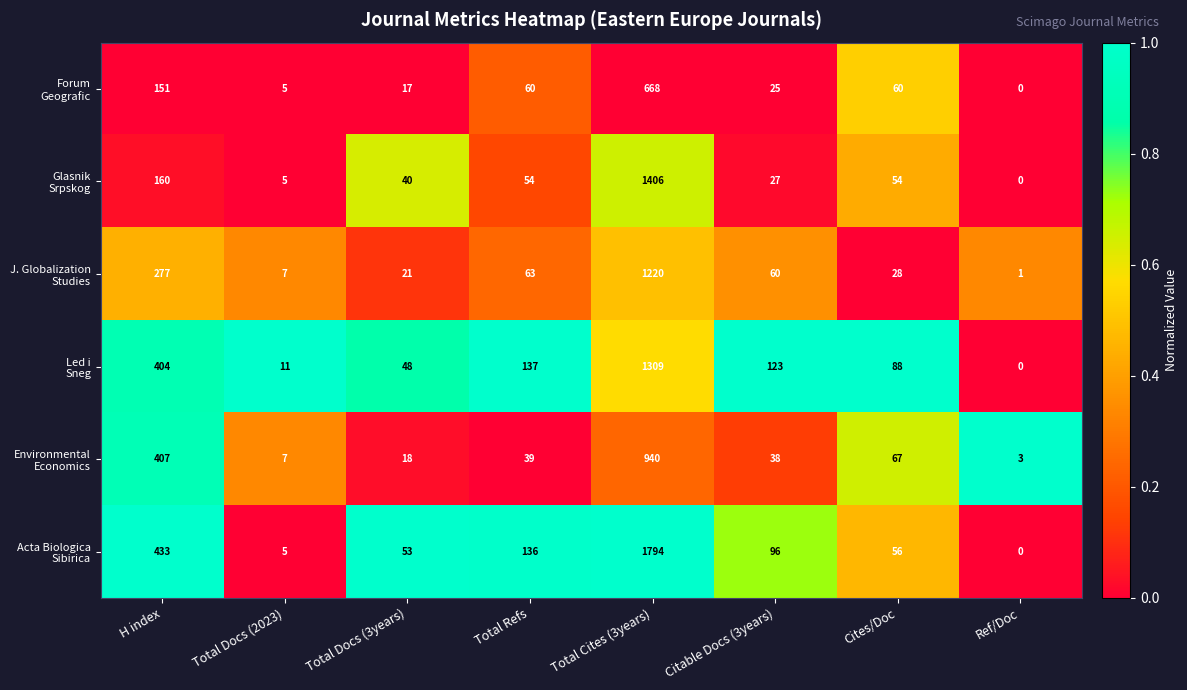

What is the spread (max minus min) of values at Cites/Doc?

60